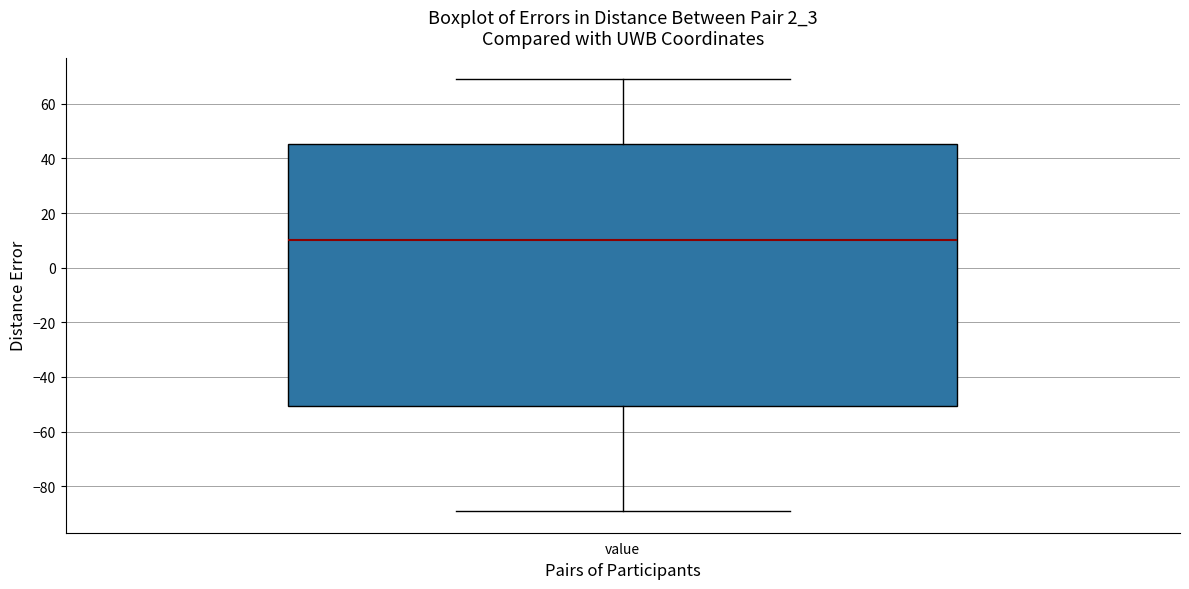

Transcribe this box plot: give where the median line is, the range the box spans, and where the two whiskers end, as read against the y-axis. The values are not printed on the chart, so give them approximately, as read against the axis.

median 10, box -50 to 46, whiskers -90 to 68